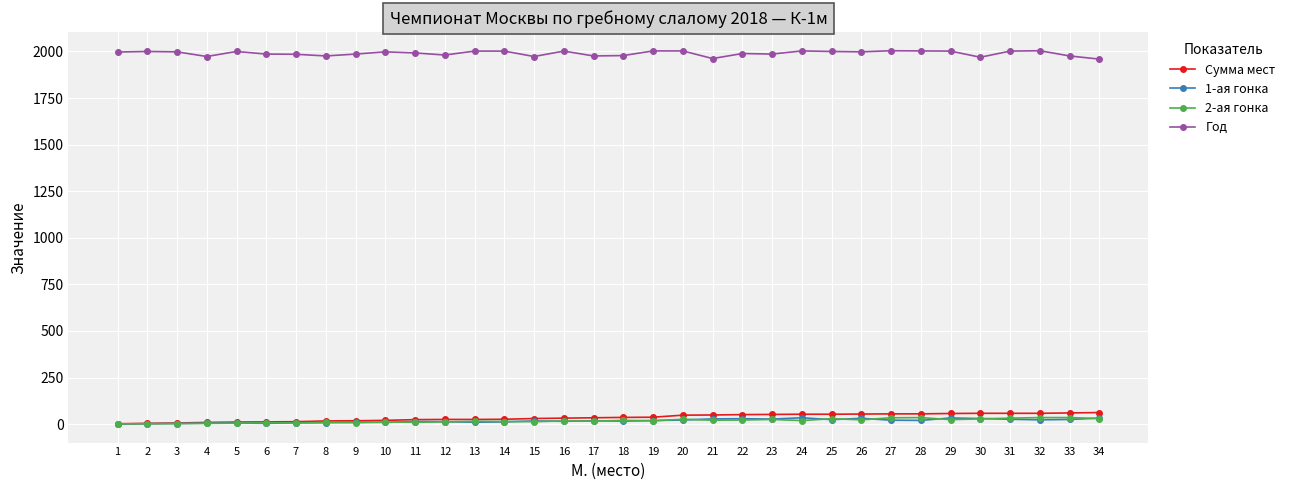

What is the maximum value shown in the chart?

2004